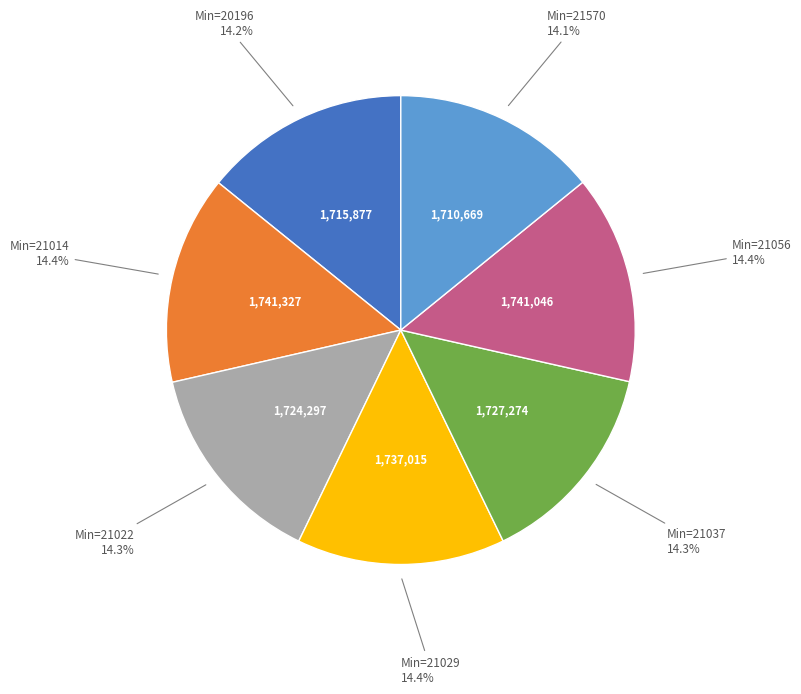

Does any single category account for the majority?

No